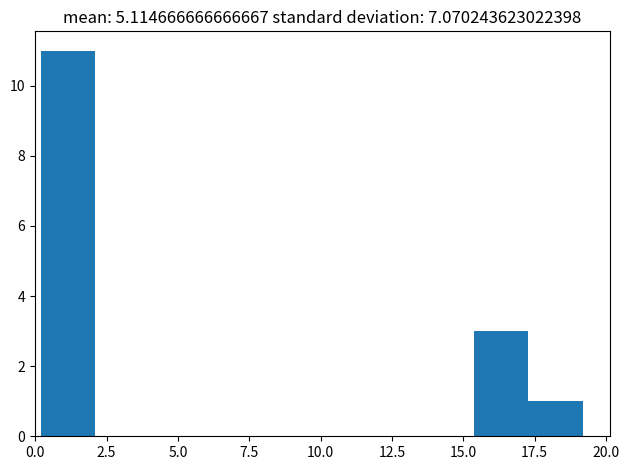

Read against the x-axis, roughly where is the centre of the tallest bar?

1.0